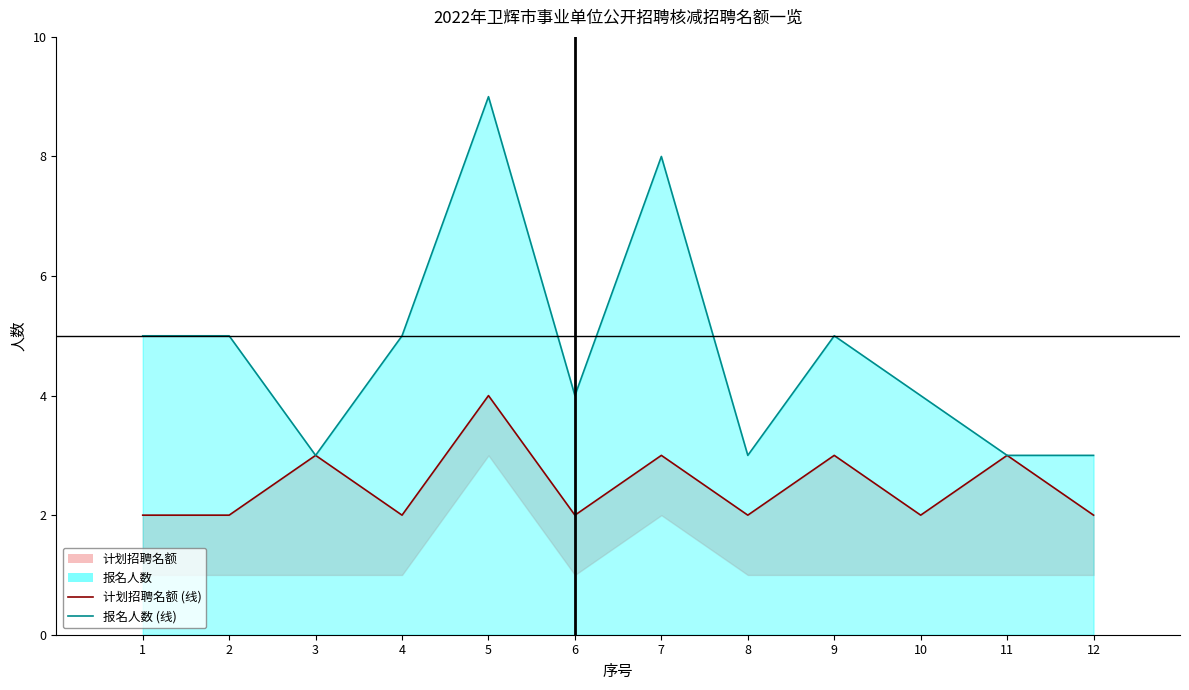

What is the maximum value for 报名人数 (线)?

9